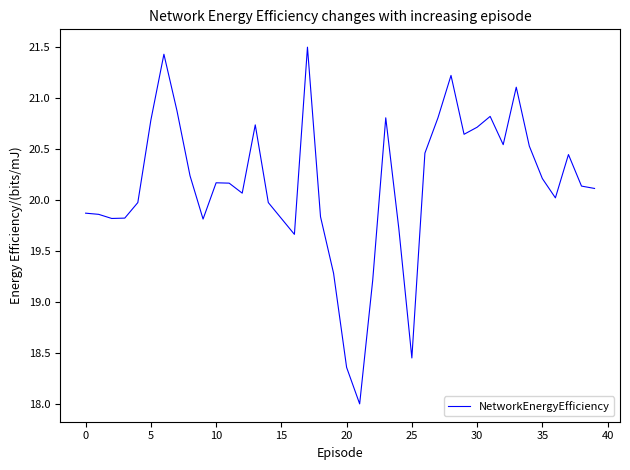

What is the smallest value displayed?

18.0